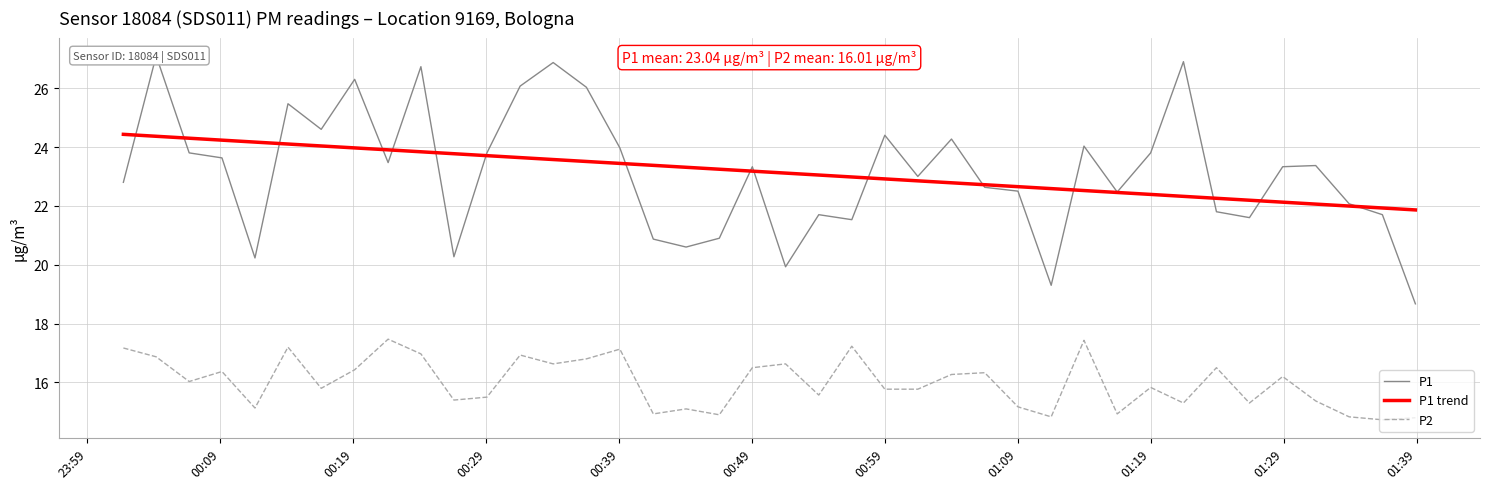

What is the highest value of the P2 series?

17.5